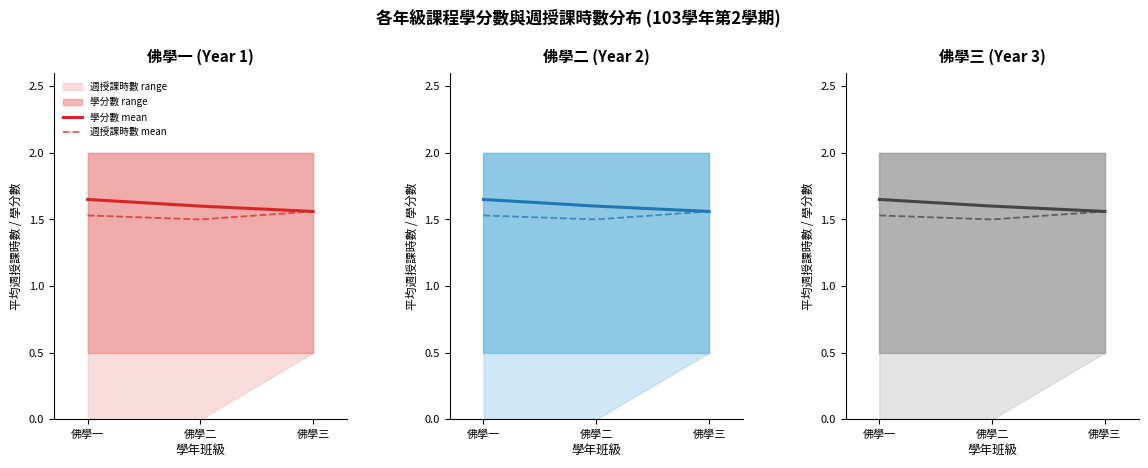

Reading left to right, transcribe all the data shown in this chart.

學分數 mean: 佛學一=1.6	佛學二=1.6	佛學三=1.6
週授課時數 mean: 佛學一=1.5	佛學二=1.5	佛學三=1.6